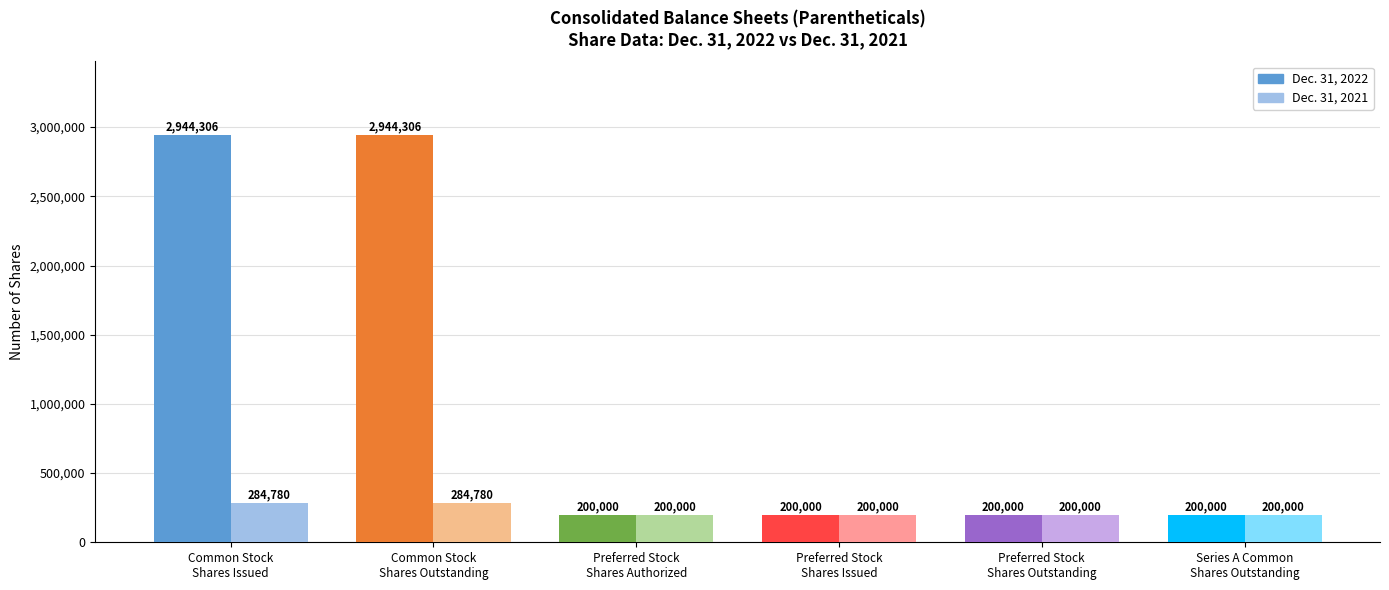

What is the greatest value displayed?

2944306